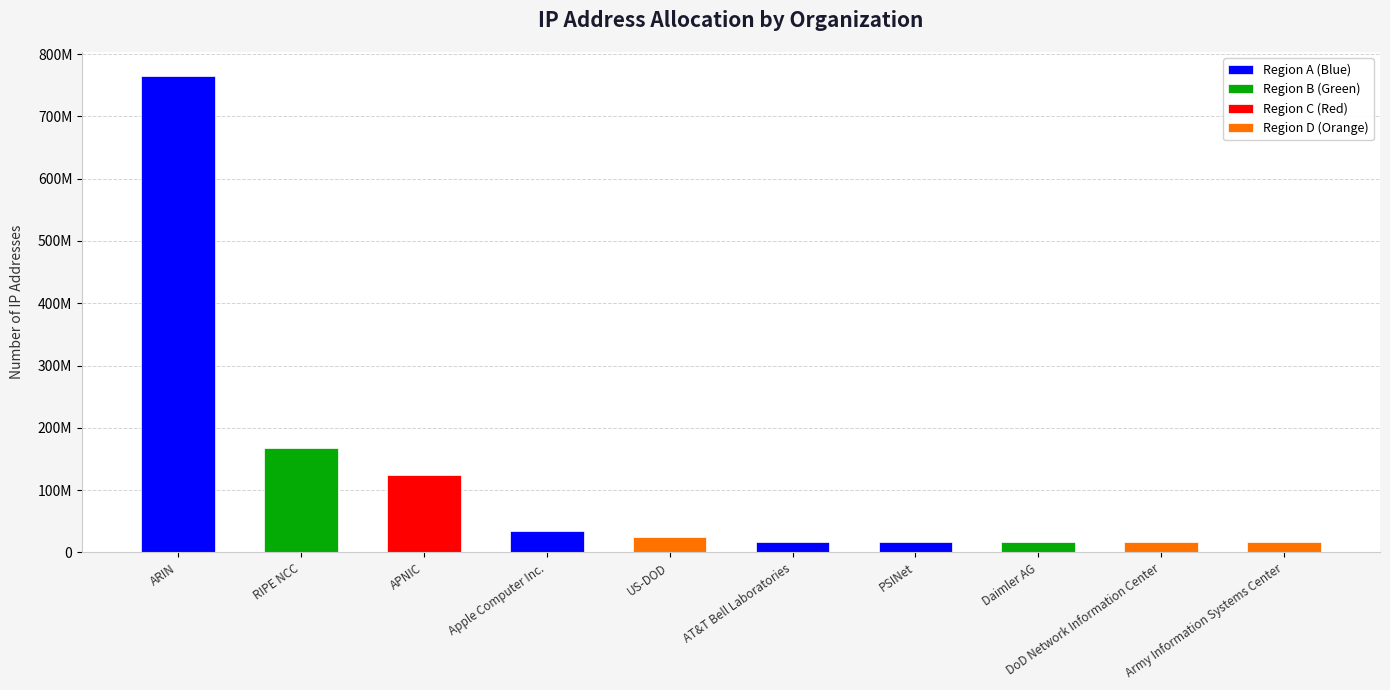

At which label is the value closest to 390894335?

RIPE NCC